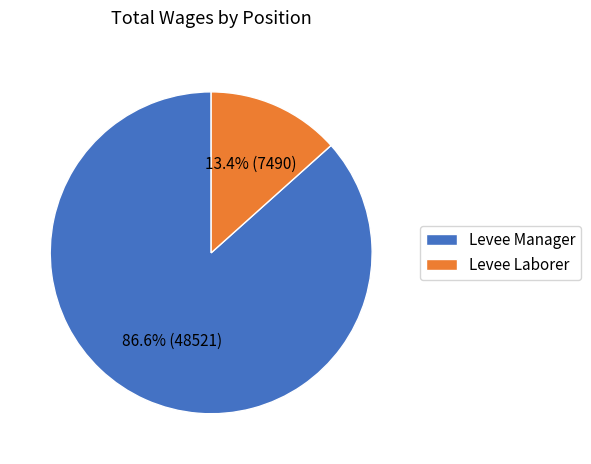

Count the number of slices in the pie.

2